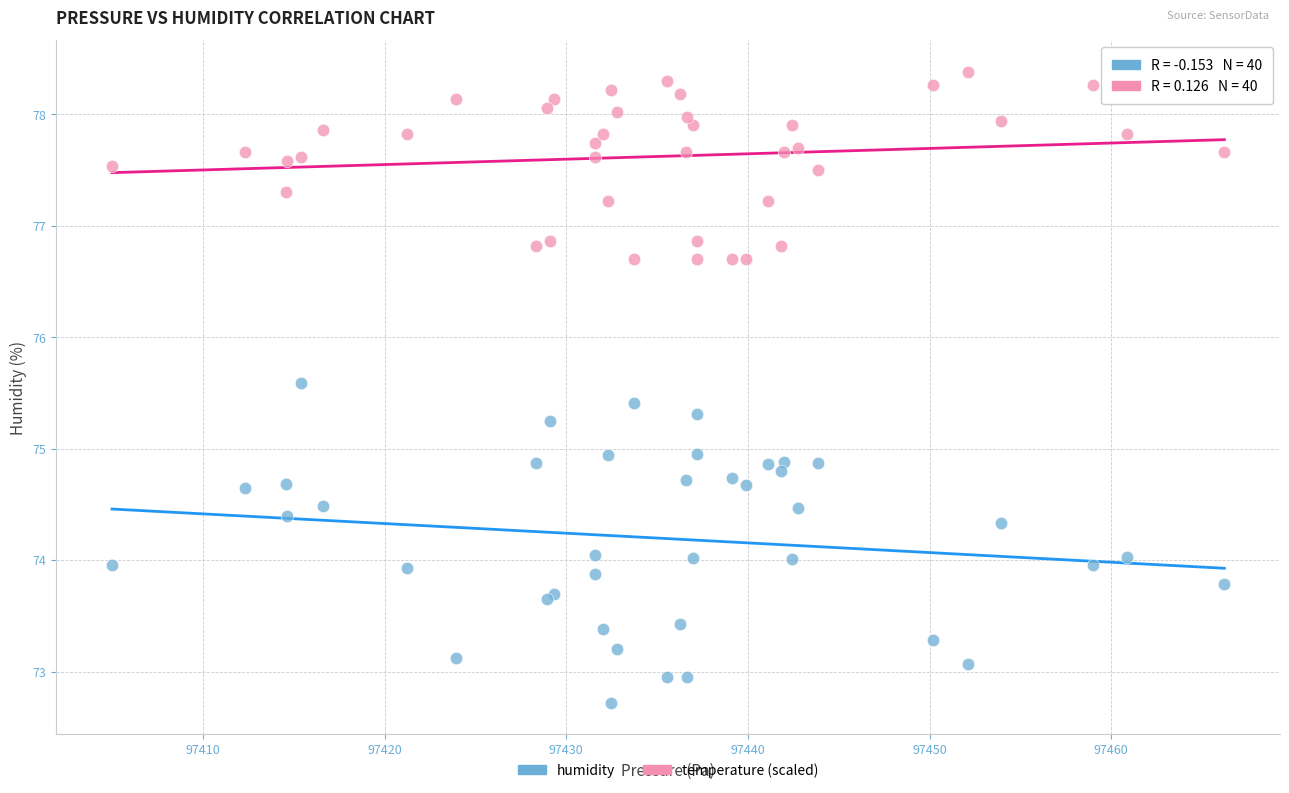

Which series contains the highest Y value?

temperature (scaled)